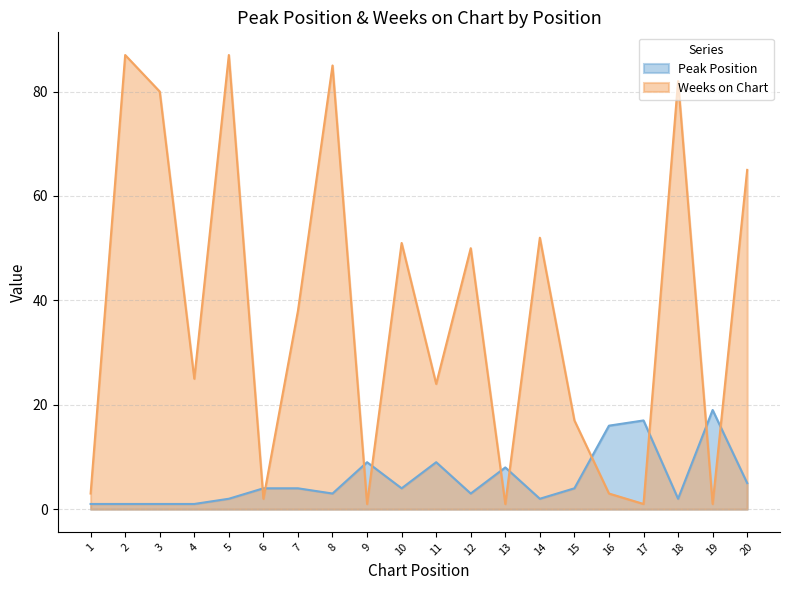

Which series ends up on top after the final intersection of Weeks on Chart and Peak Position?

Weeks on Chart